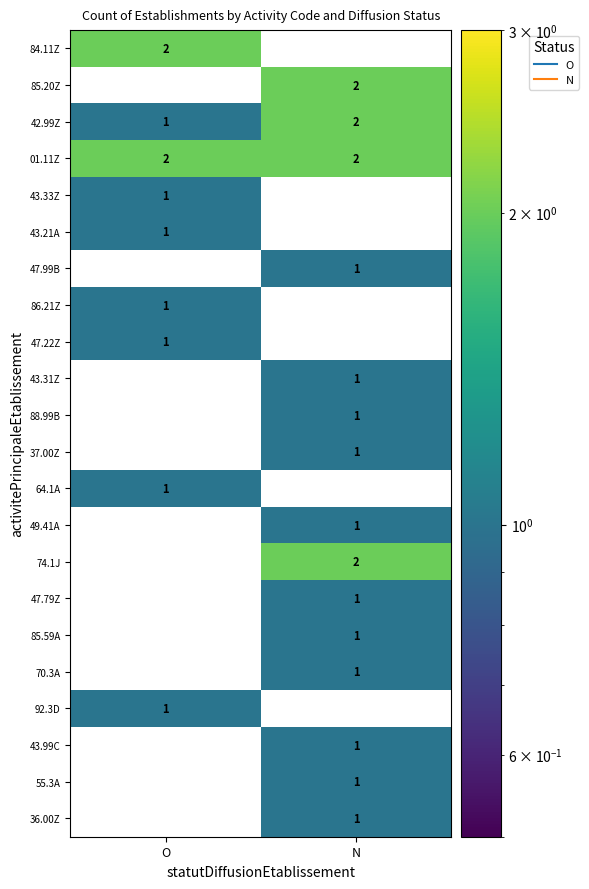

At which category is the sum across all series the highest?

N